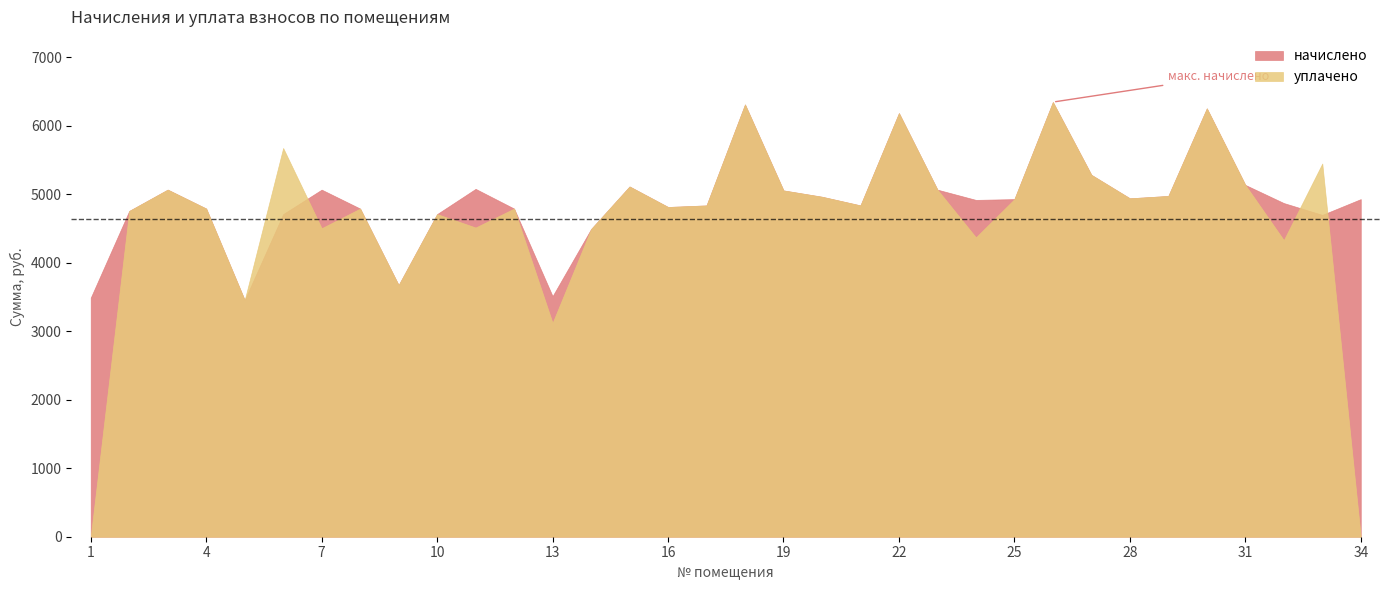

True or false: уплачено has a value of 6829.5 at 32.

False